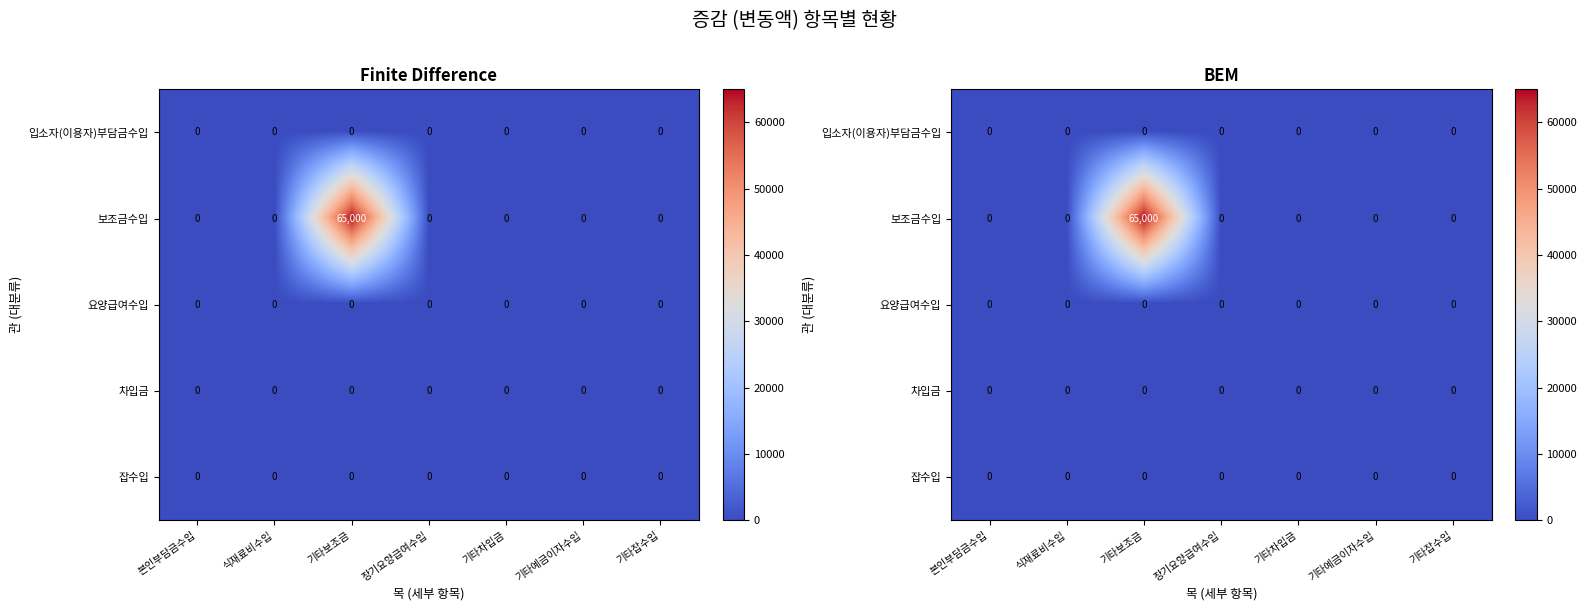

What is the spread (max minus min) of values at 기타보조금?

65000